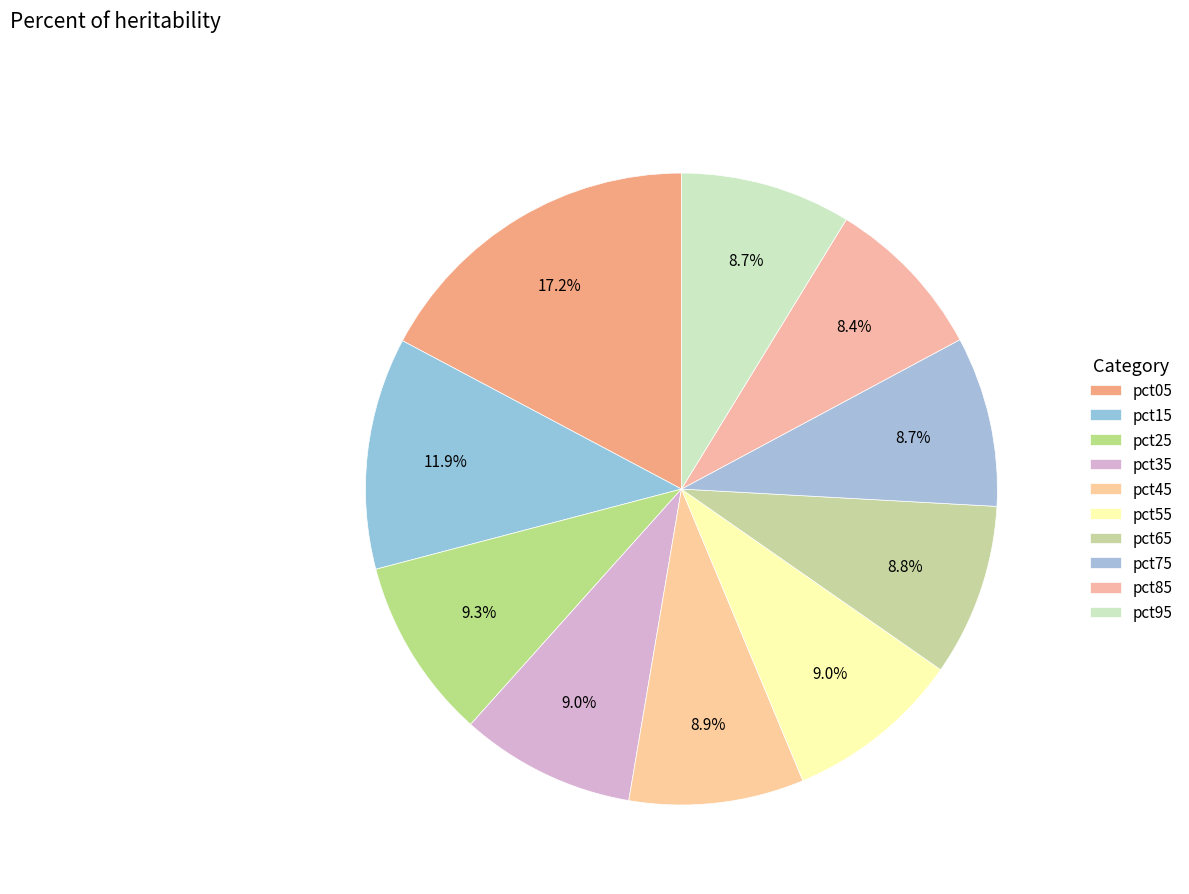

Count the number of slices in the pie.

10